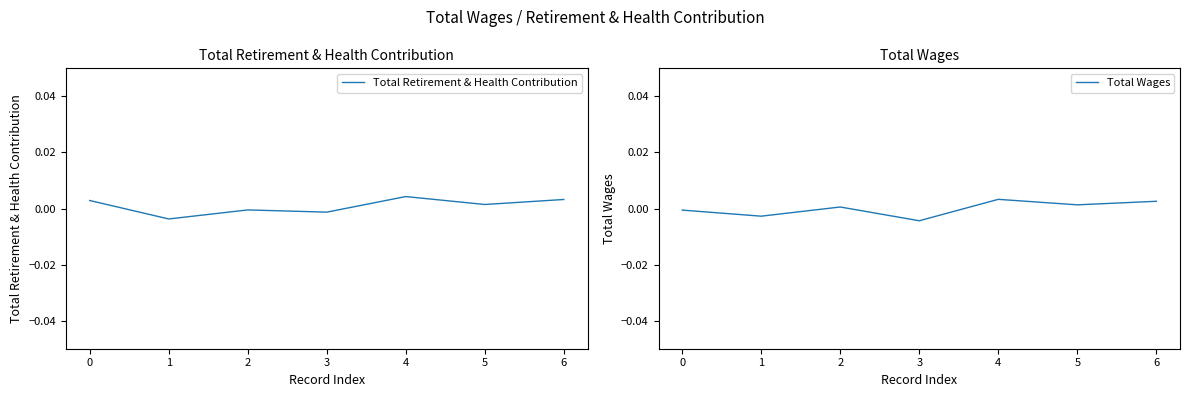

Is it true that Total Wages equals 0.0 at 4?

True